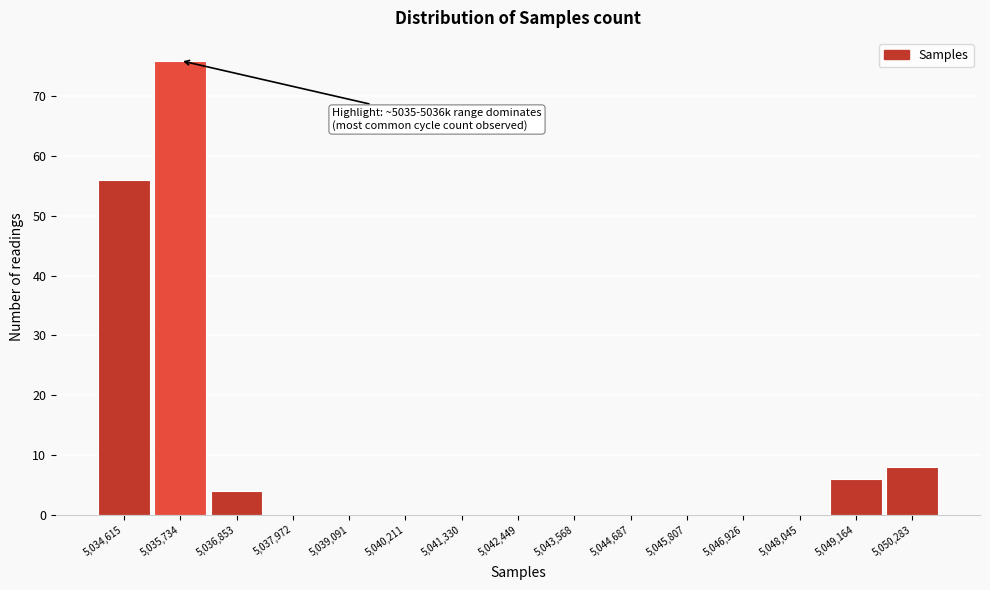

Reading left to right, list all the values displayed in this chart.

5,034,615=56	5,035,734=76	5,036,853=4	5,037,972=0	5,039,091=0	5,040,211=0	5,041,330=0	5,042,449=0	5,043,568=0	5,044,687=0	5,045,807=0	5,046,926=0	5,048,045=0	5,049,164=6	5,050,283=8